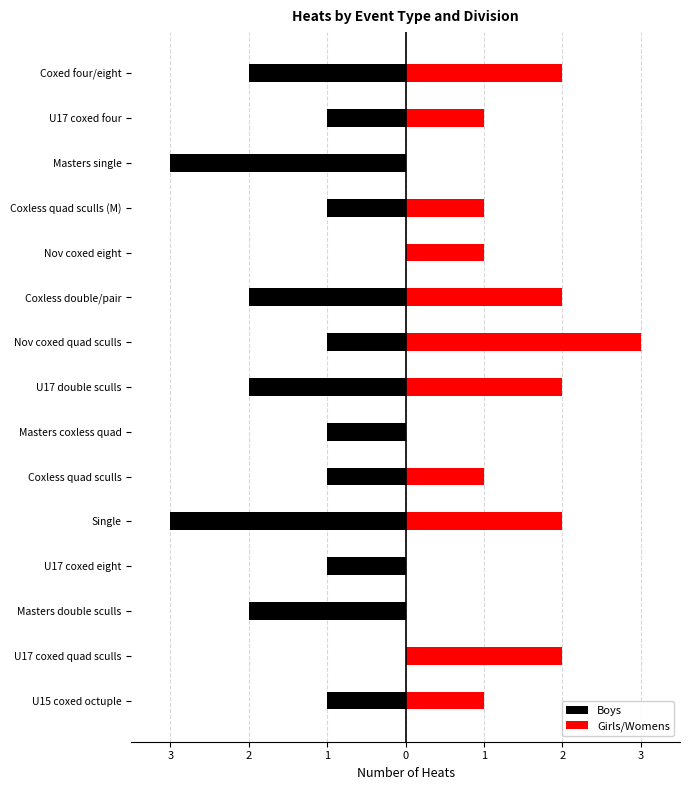

How many bars are there in total?

30